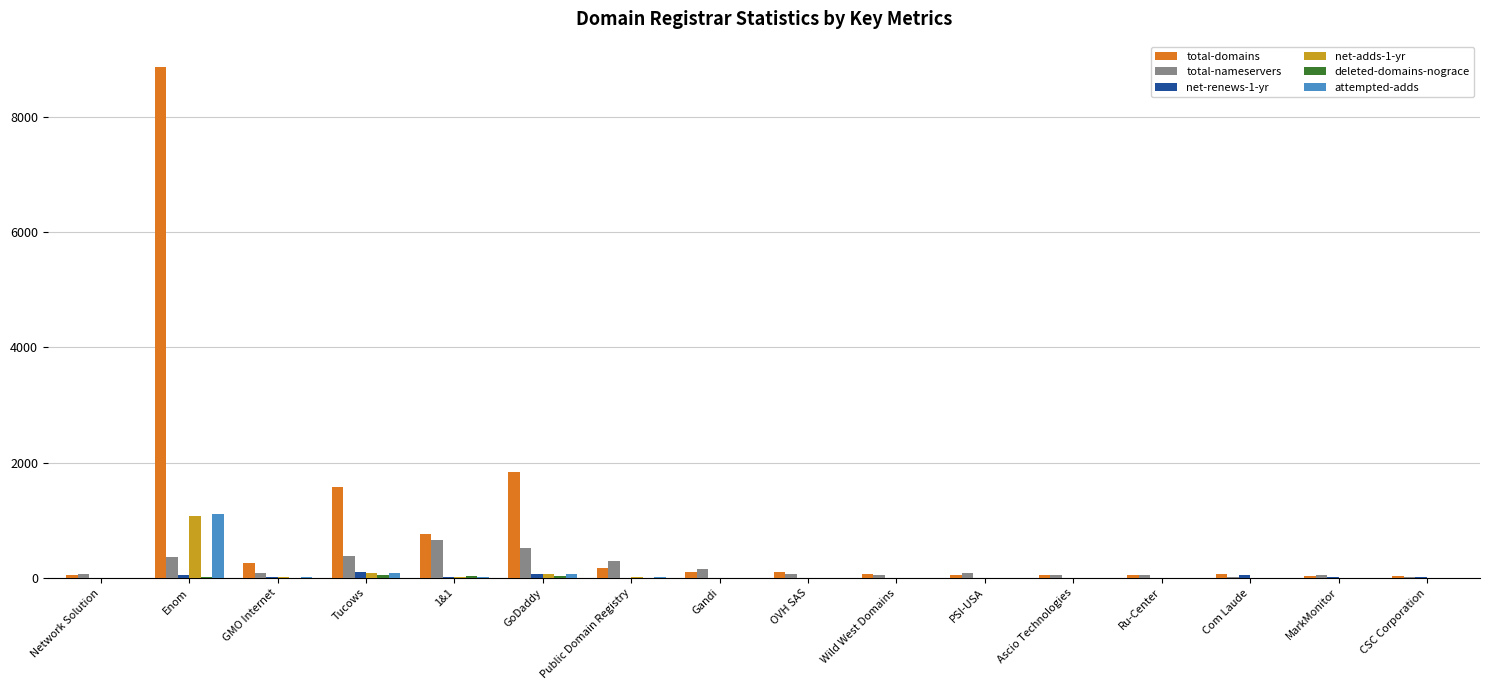

The value of total-domains at Enom is 8856. True or false?

True